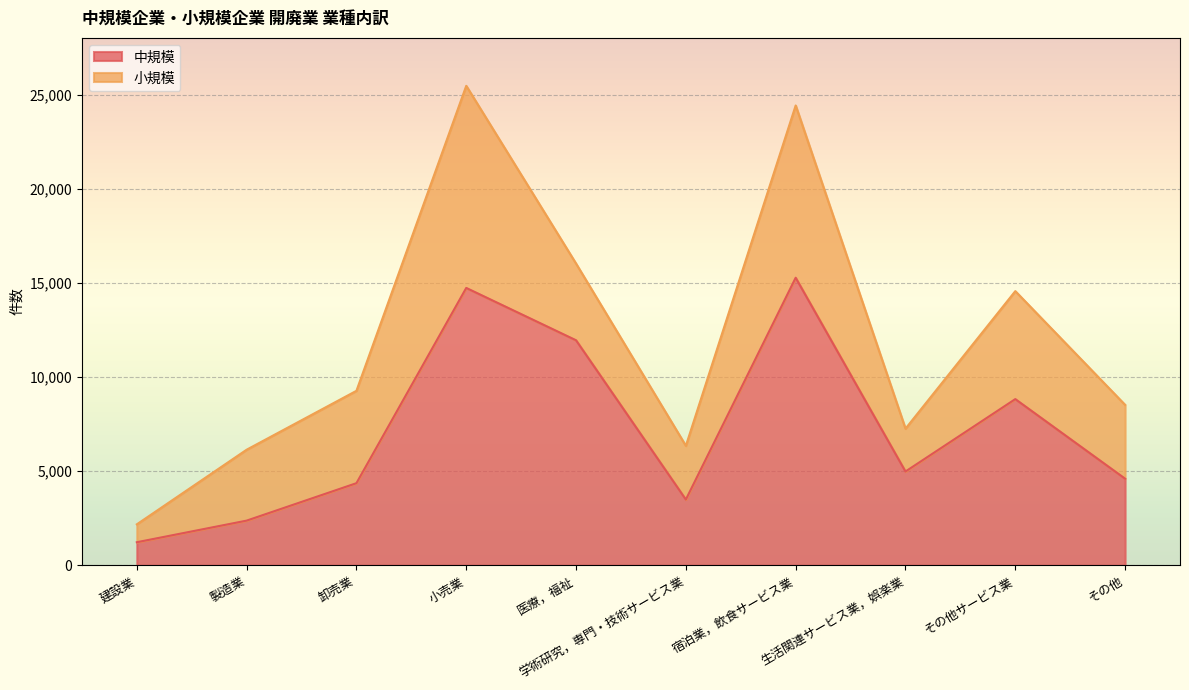

List the labels in order of value, smallest first.

建設業, 製造業, 学術研究，専門・技術サービス業, 卸売業, その他, 生活関連サービス業，娯楽業, その他サービス業, 医療，福祉, 小売業, 宿泊業，飲食サービス業